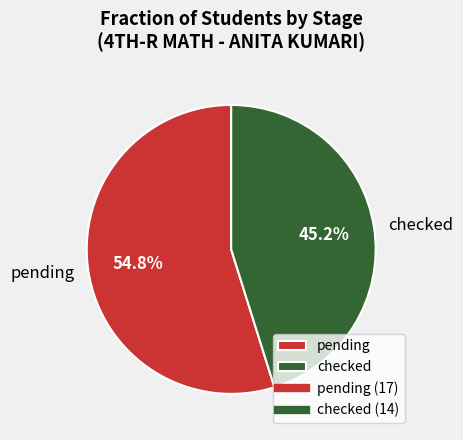

What is the total percentage of checked and pending?

100.0%